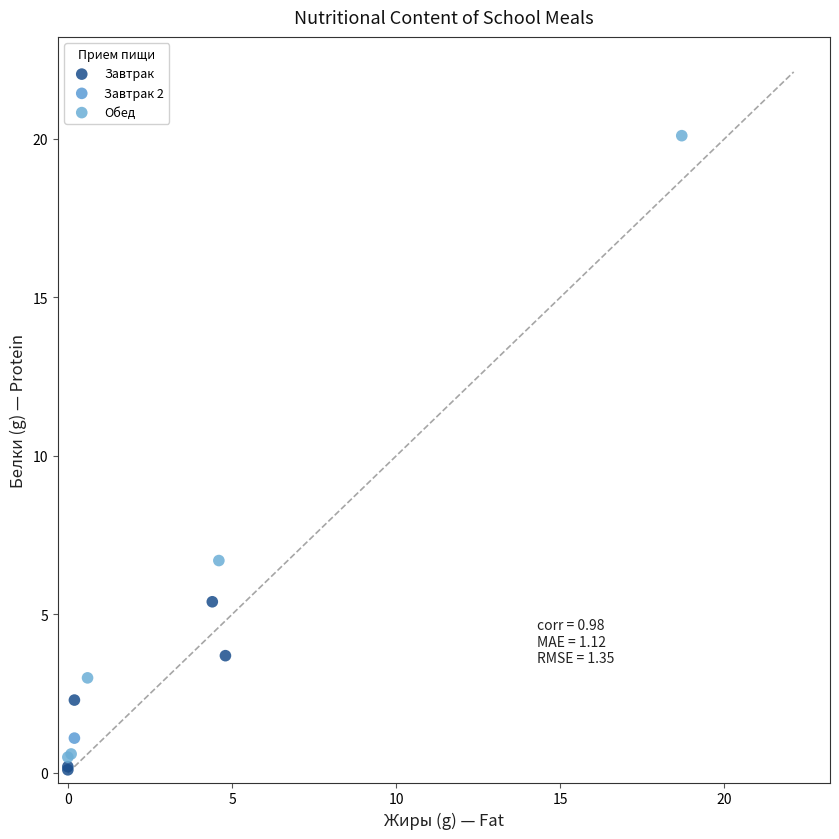

Which series contains the highest Y value?

Обед